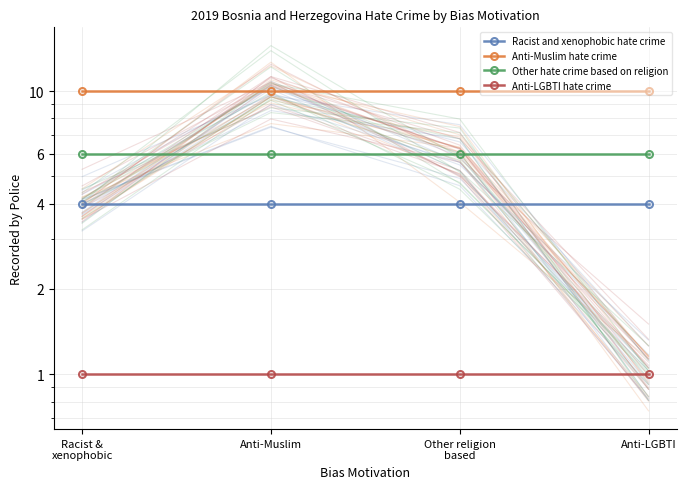

What is the label of the 2nd point from the right?

Other religion
based